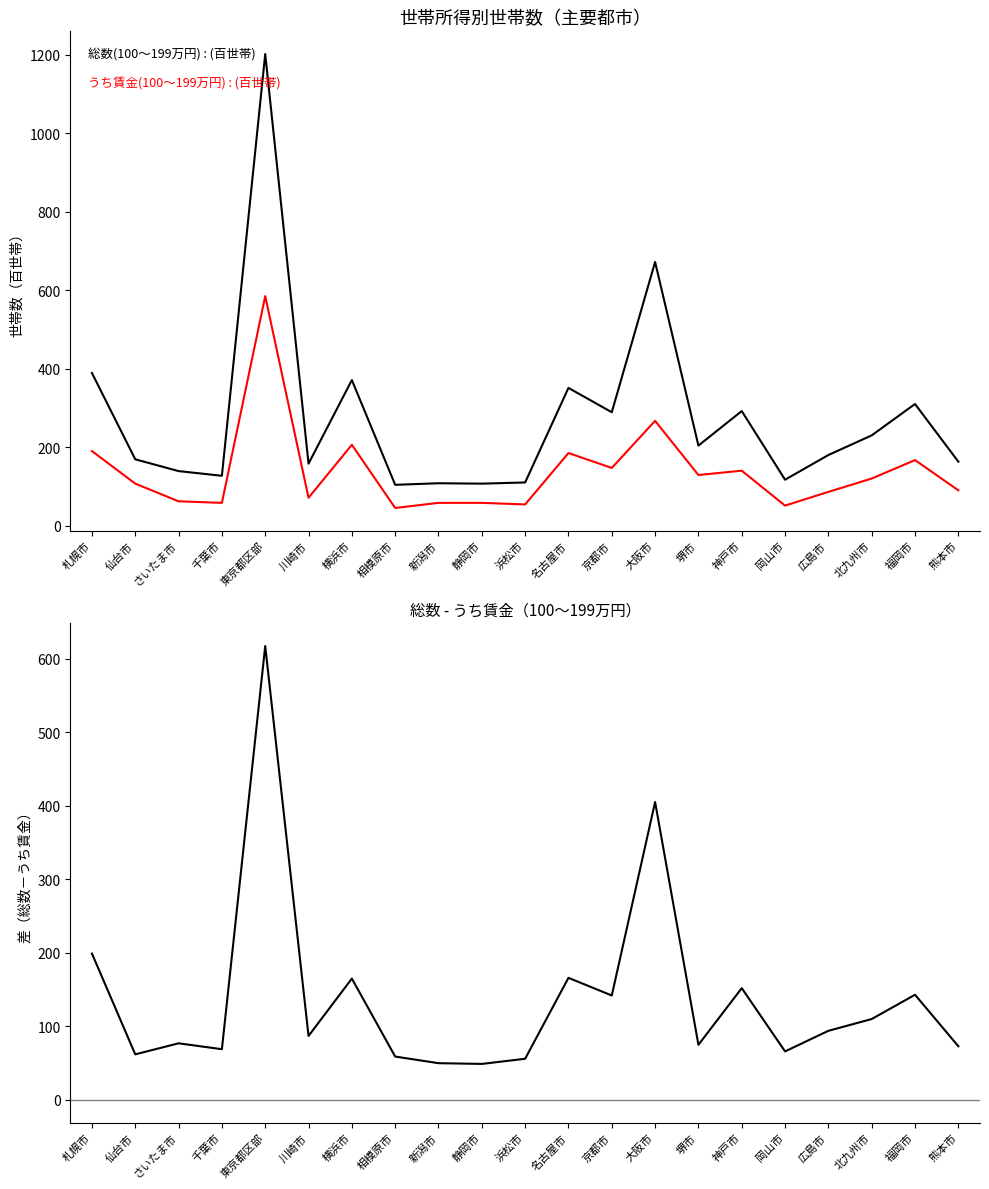

The うち賃金(100～199万円) series shows 211 at 東京都区部. True or false?

False